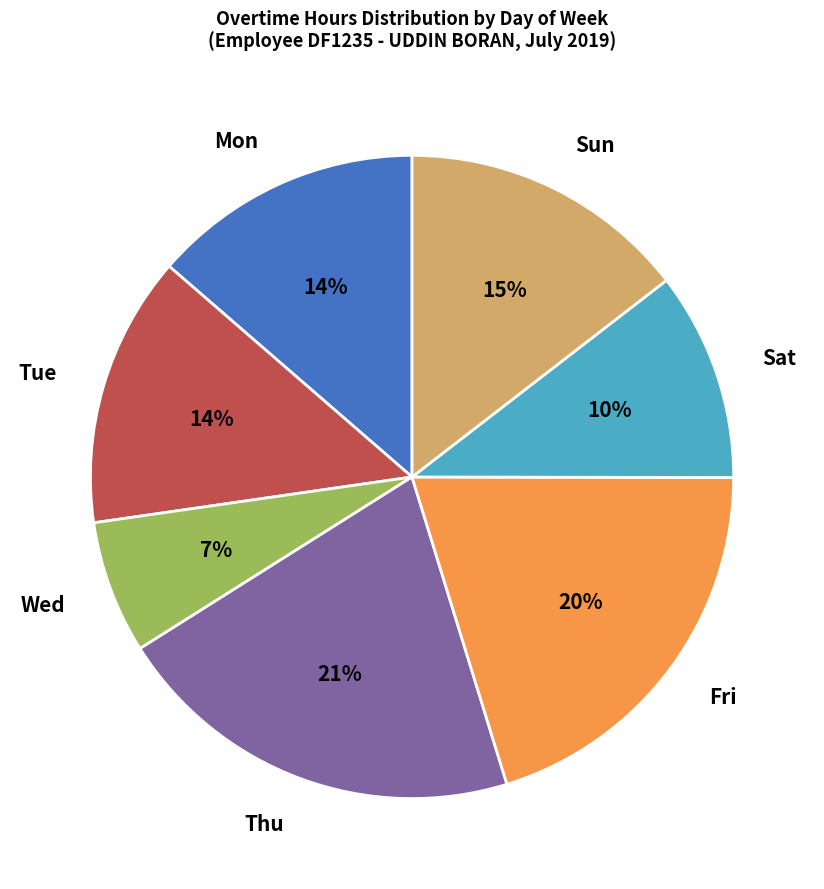

Combined, do Tue and Wed account for over 50%?

No